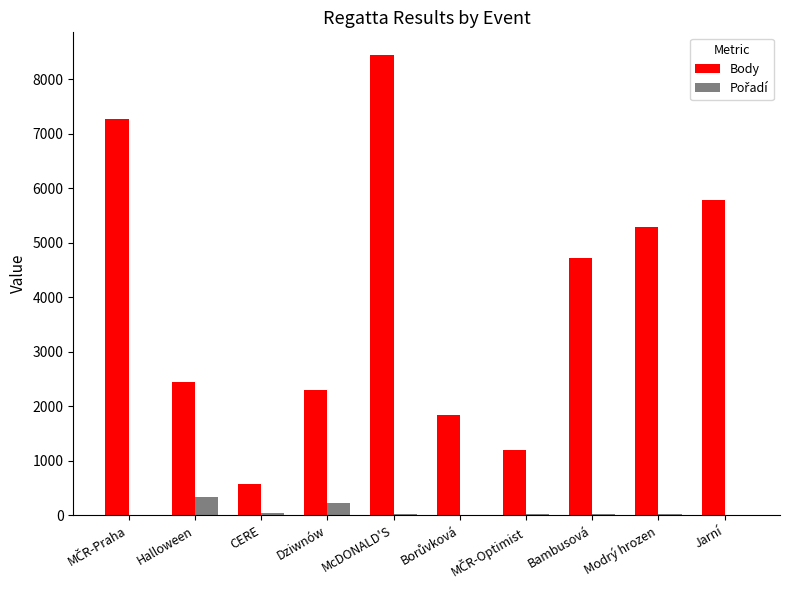

The value of Body at Jarní is 9248. True or false?

False